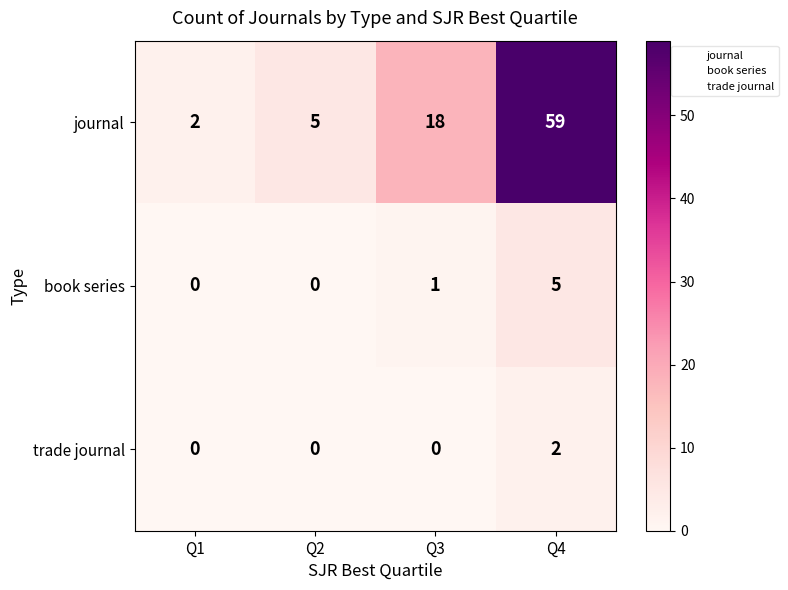

At which label is book series closest to 2?

Q3